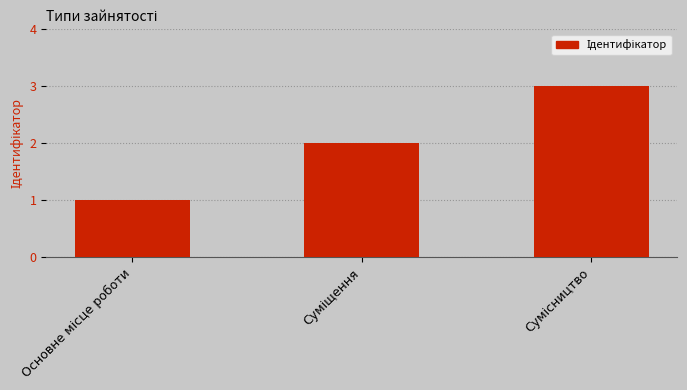

What is the greatest value displayed?

3